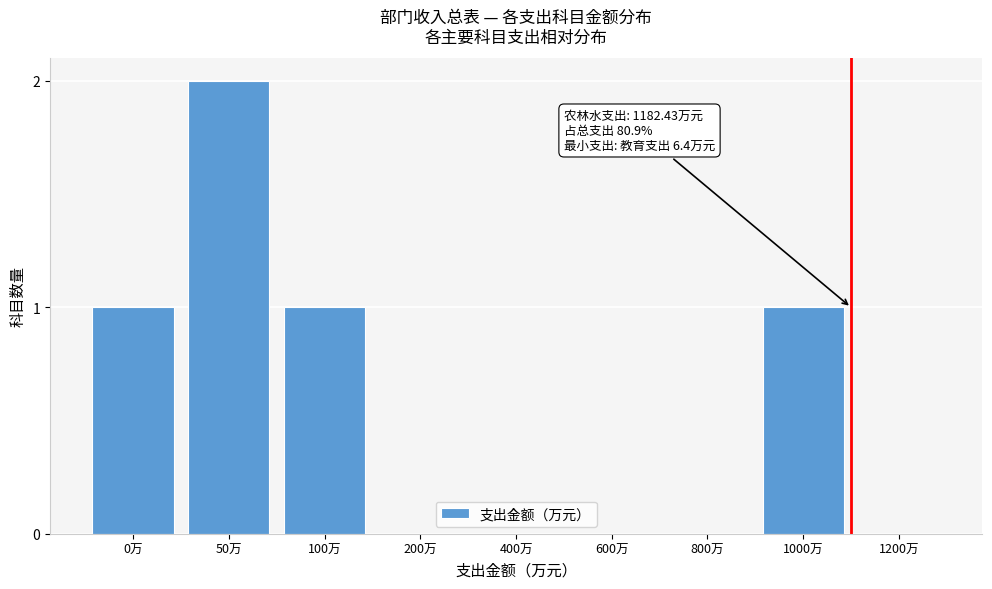

Reading left to right, list all the values displayed in this chart.

0万=1	50万=2	100万=1	200万=0	400万=0	600万=0	800万=0	1000万=1	1200万=0